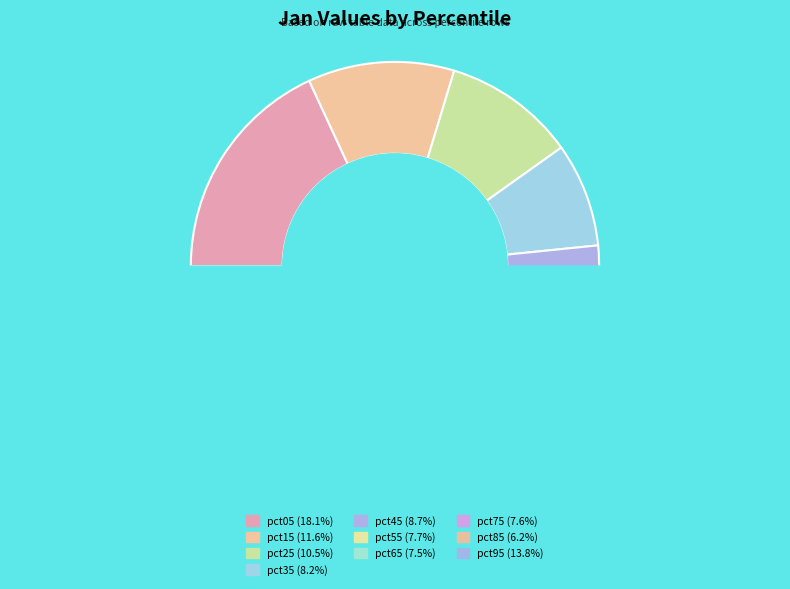

How many segments does this pie chart have?

10